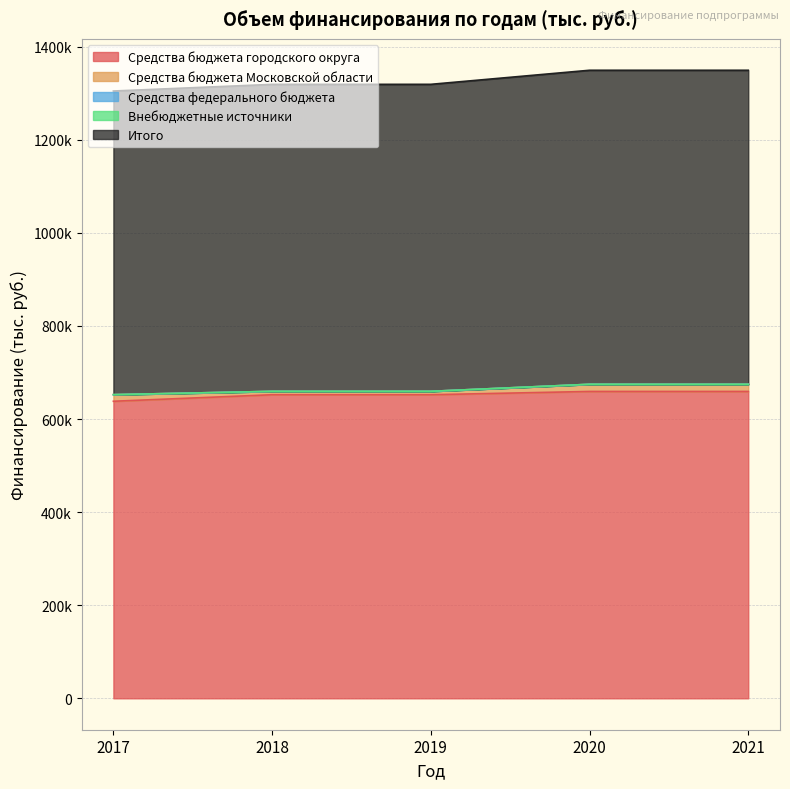

The value of Итого at 2019 is 250122. True or false?

False